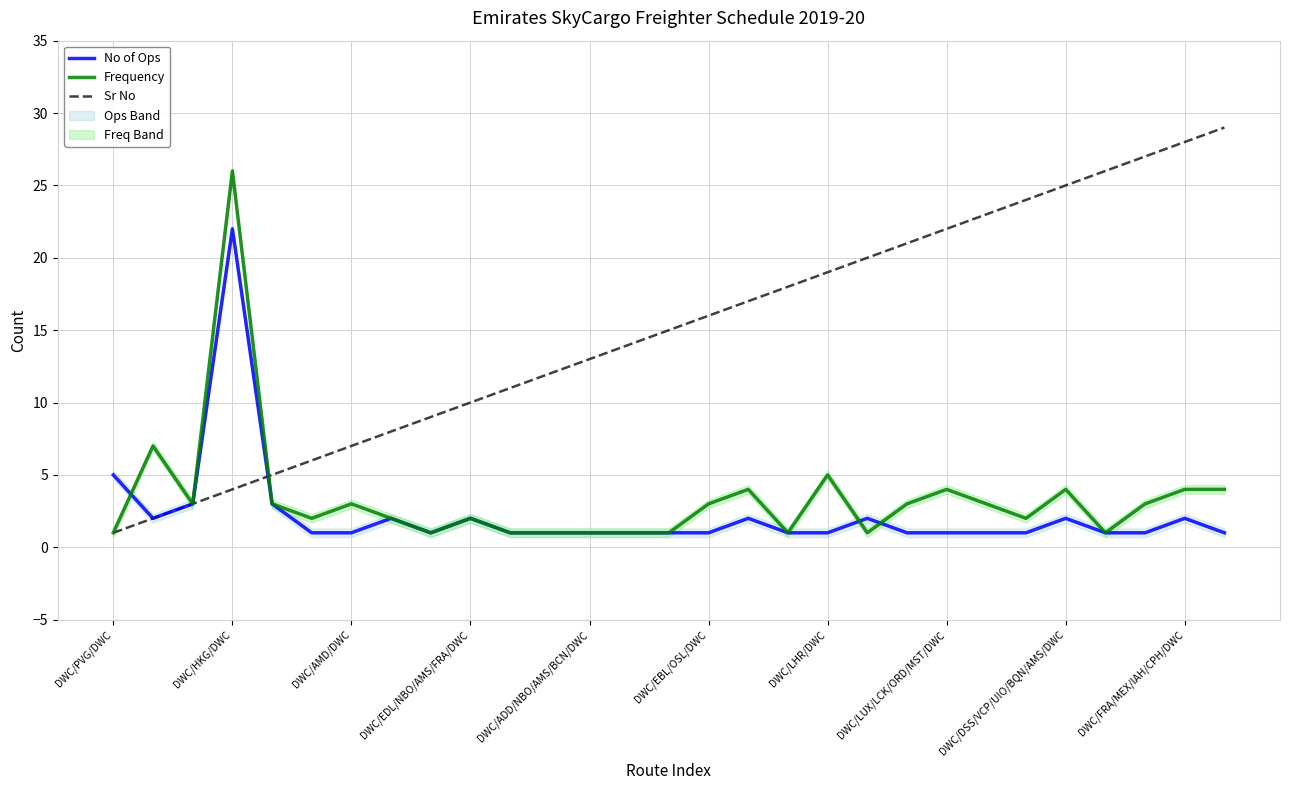

Reading right to left, extract all data points from this chart.

No of Ops: 1	2	1	1	2	1	1	1	1	2	1	1	2	1	1	1	1	1	1	2	1	2	1	1	3	22	3	2	5
Frequency: 4	4	3	1	4	2	3	4	3	1	5	1	4	3	1	1	1	1	1	2	1	2	3	2	3	26	3	7	1
Sr No: 29	28	27	26	25	24	23	22	21	20	19	18	17	16	15	14	13	12	11	10	9	8	7	6	5	4	3	2	1